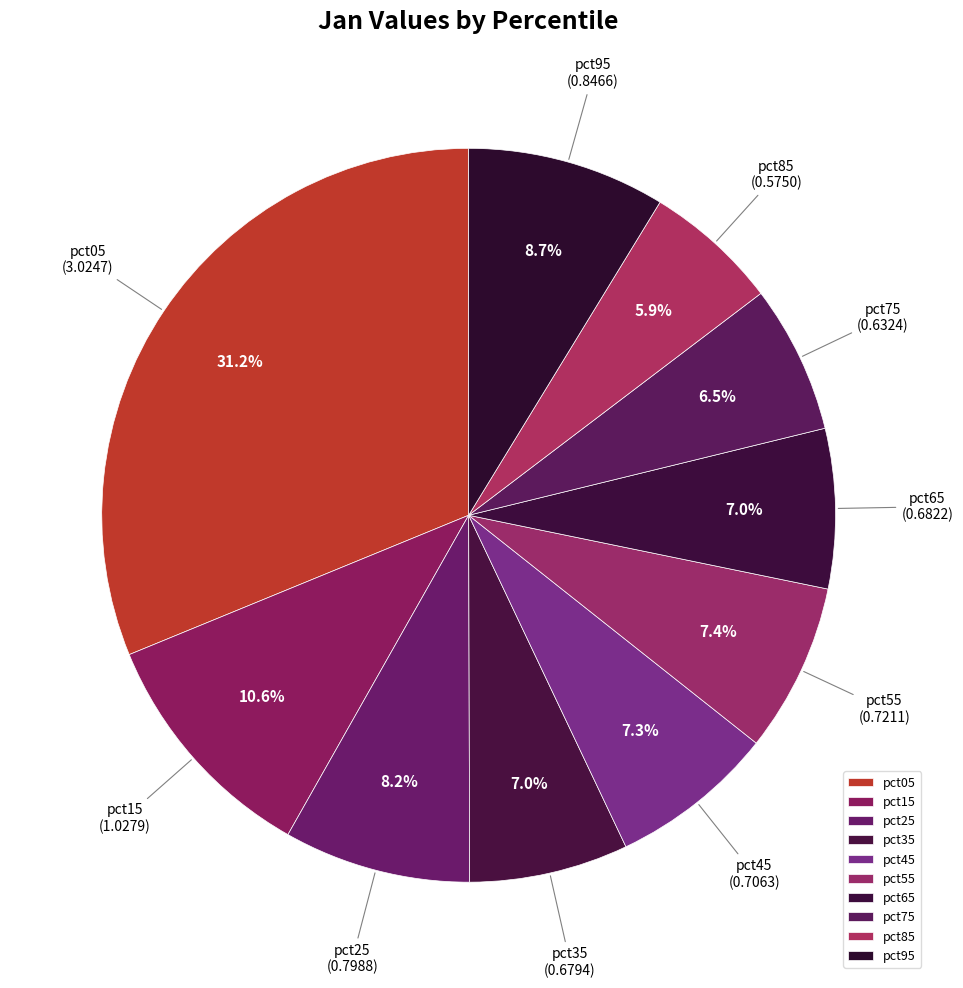

To the nearest percent, what is the difference between the largest and smallest slice percentages?

25%